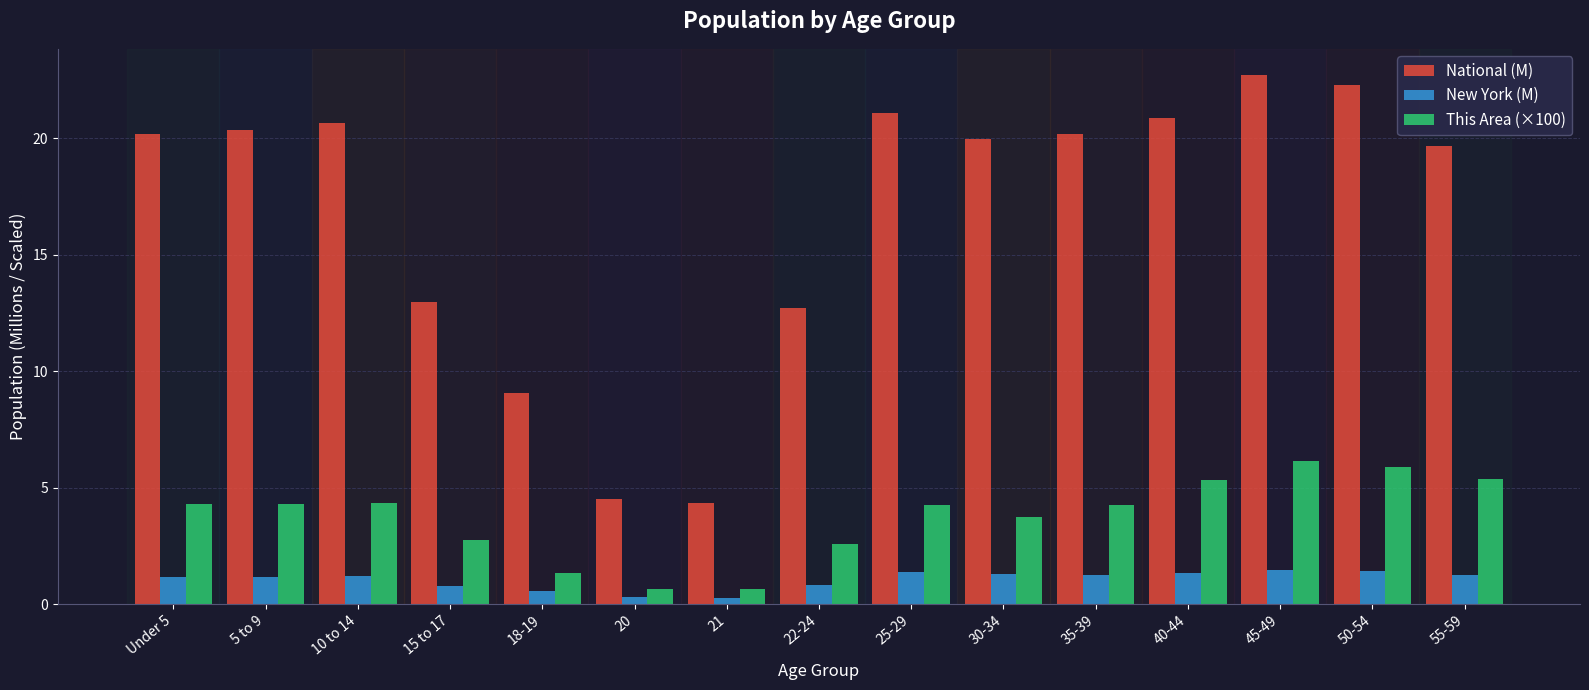

Which series changed the most between Under 5 and 18-19?

National (M)